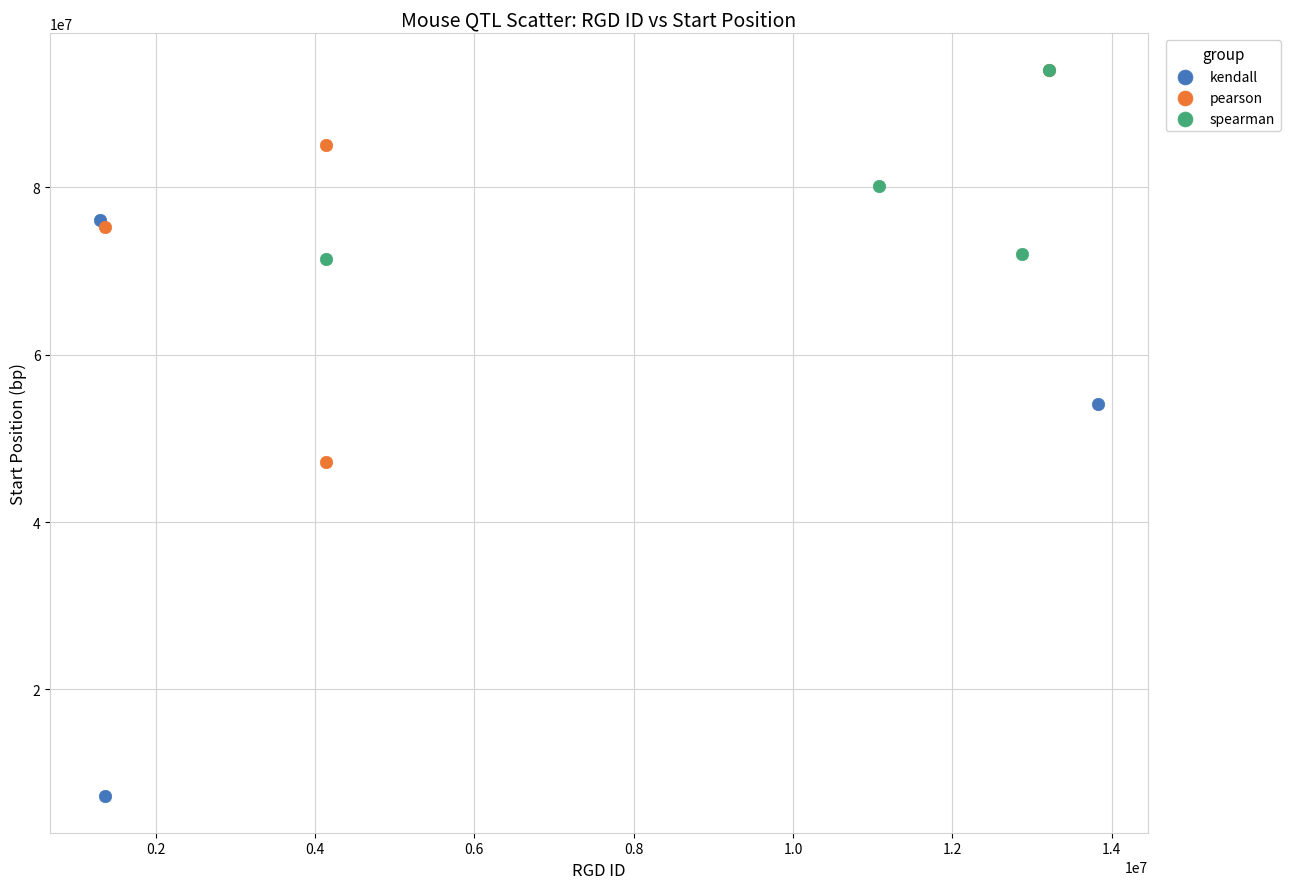

Which series contains the lowest Y value?

kendall